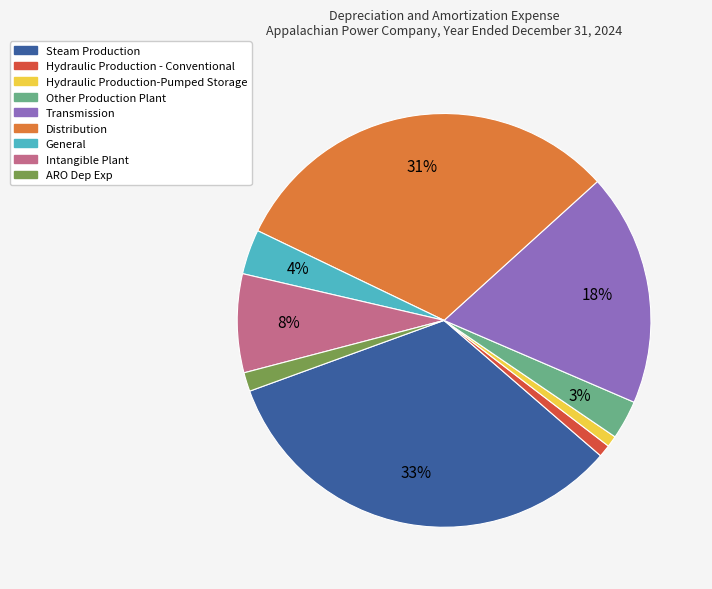

To the nearest percent, what is the difference between the Distribution and Hydraulic Production - Conventional slice percentages?

30%